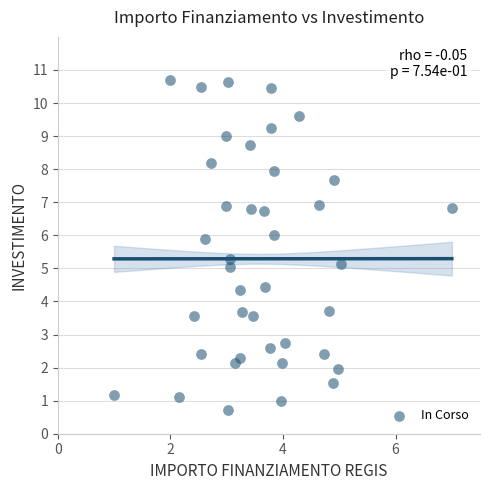

What is the range of X values (max minus min)?

6.0